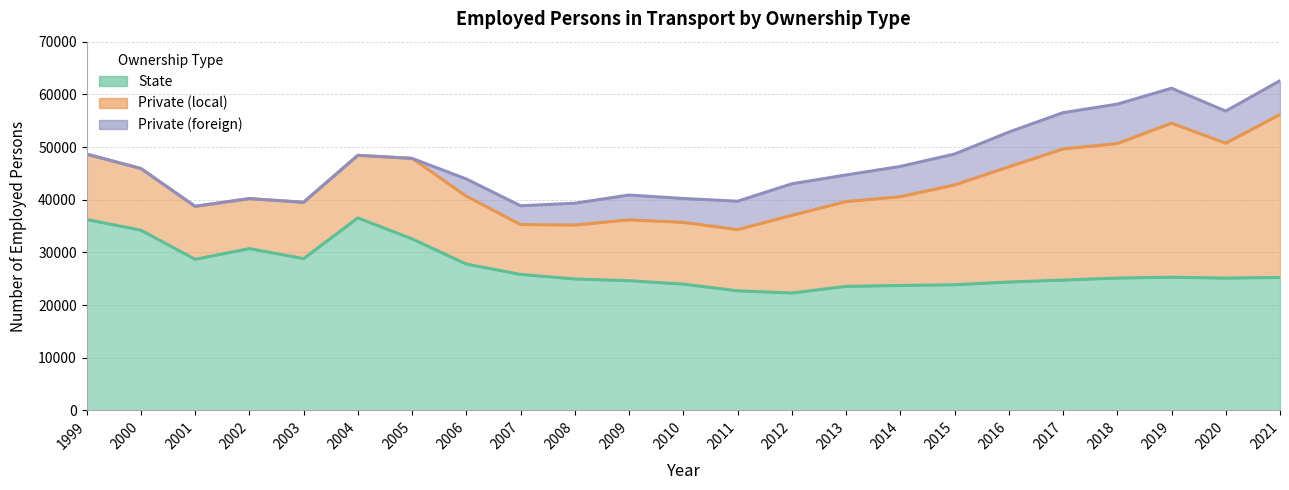

Read the Private (foreign) value at 2009.

4711.1